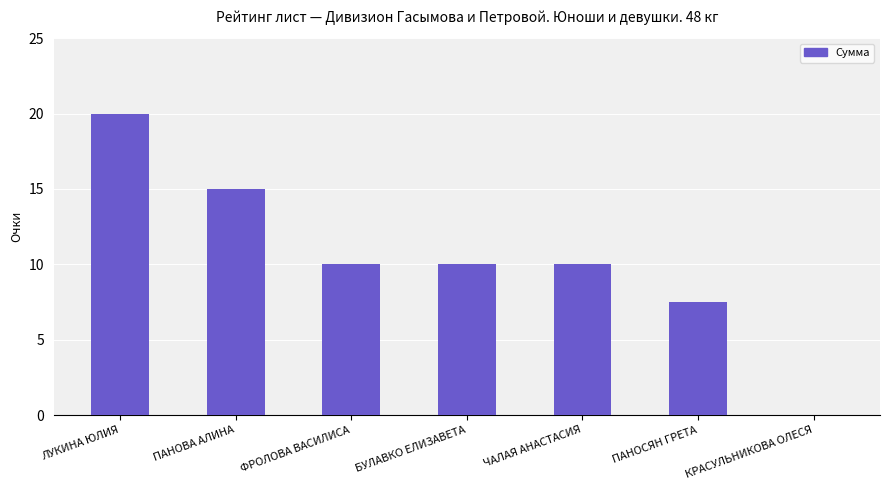

Between БУЛАВКО ЕЛИЗАВЕТА and КРАСУЛЬНИКОВА ОЛЕСЯ, which is larger?

БУЛАВКО ЕЛИЗАВЕТА